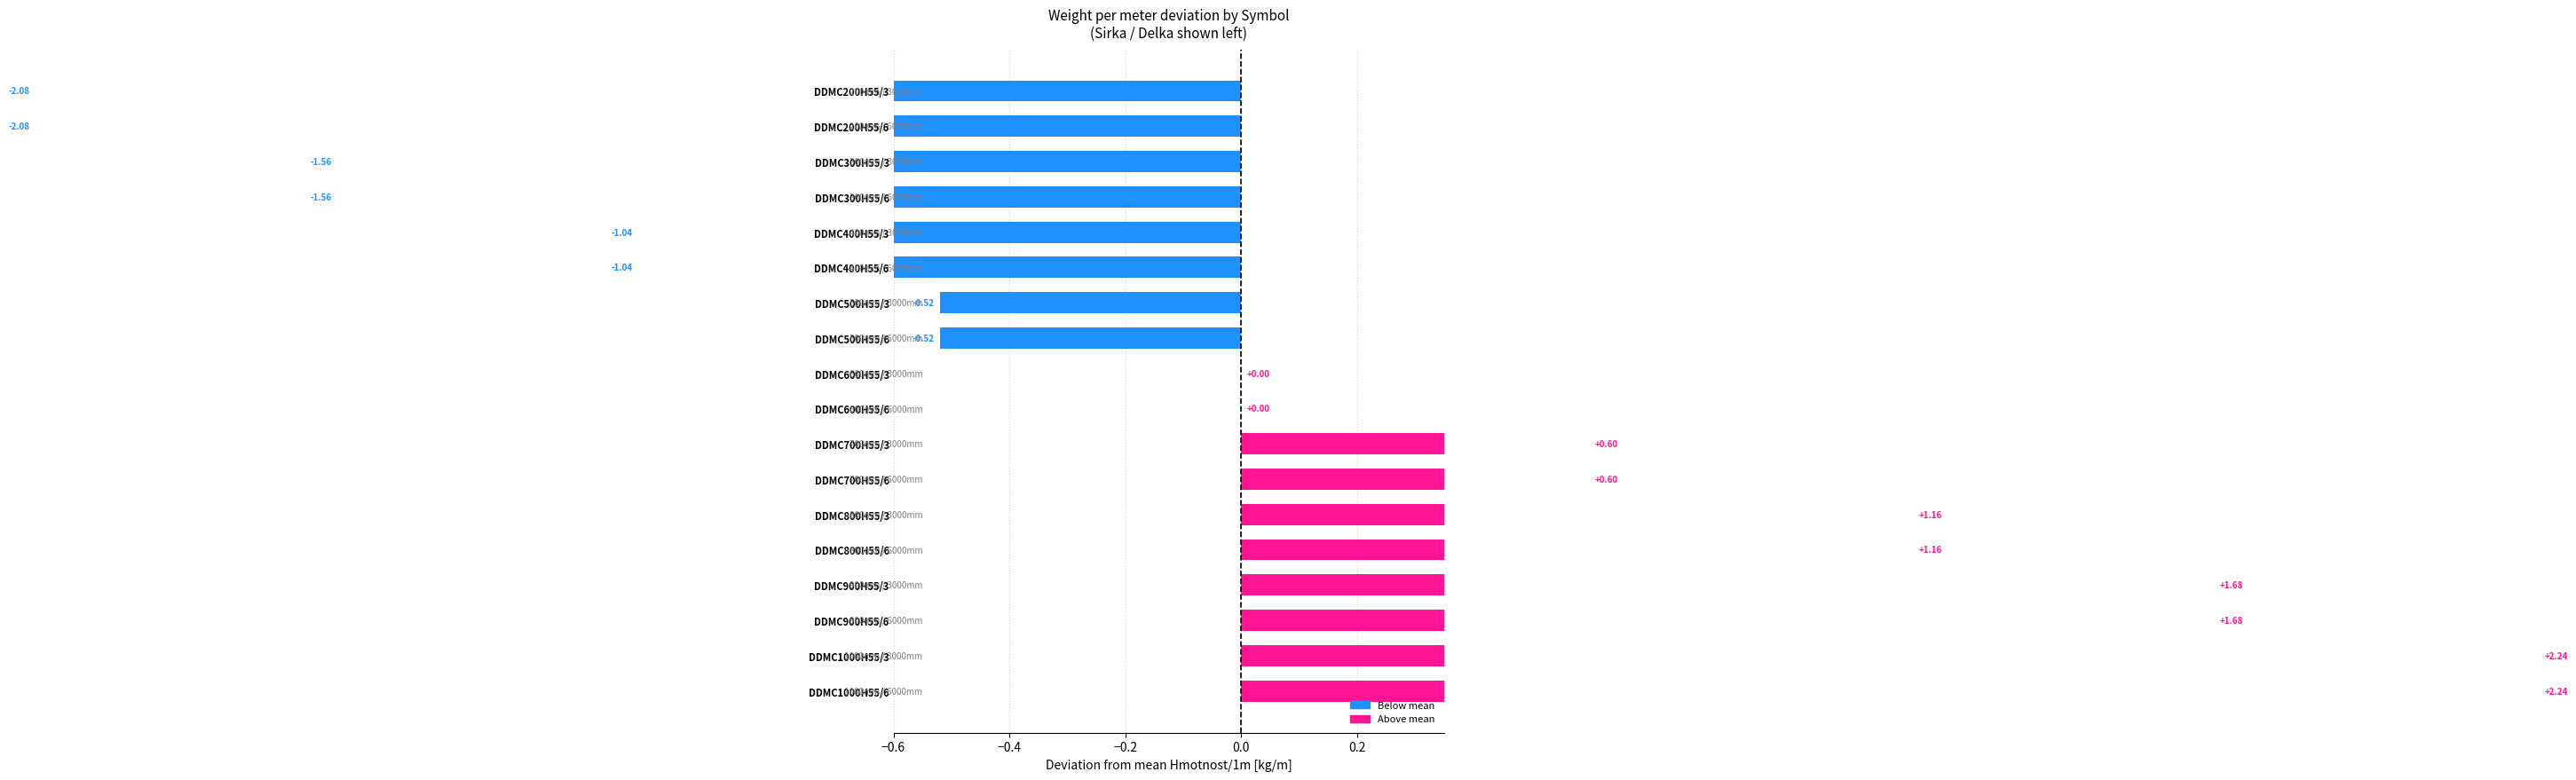

How many data points are less than 0?

8